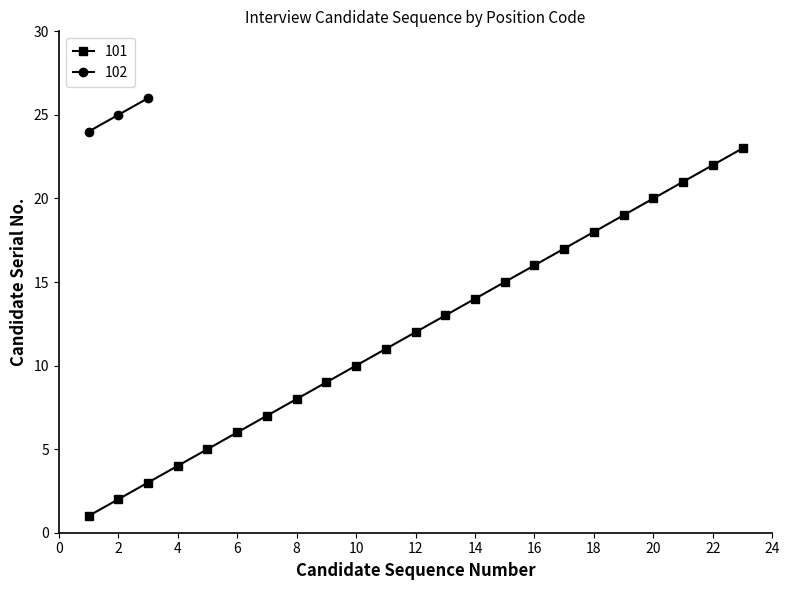

The value of 101 at 18 is 18. True or false?

True